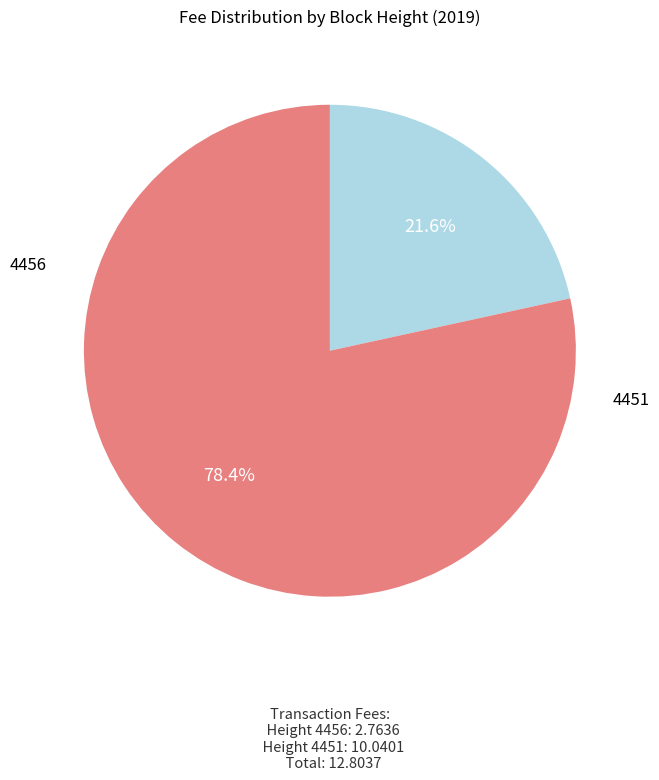

Is there a majority slice in this chart?

Yes